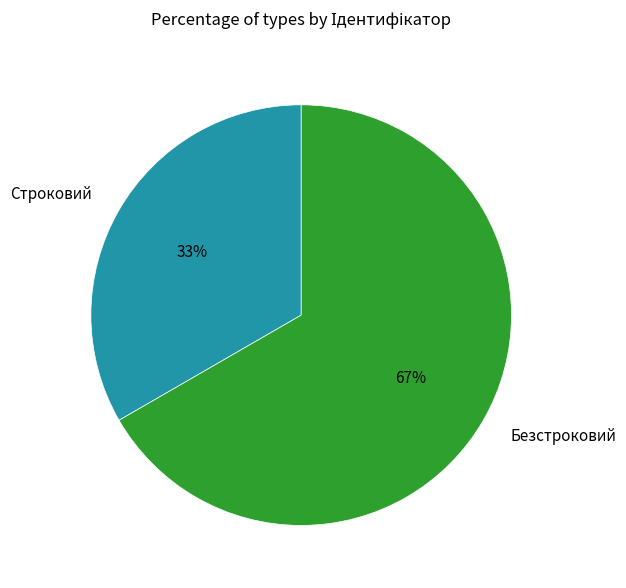

To the nearest percent, what is the average slice percentage?

50%